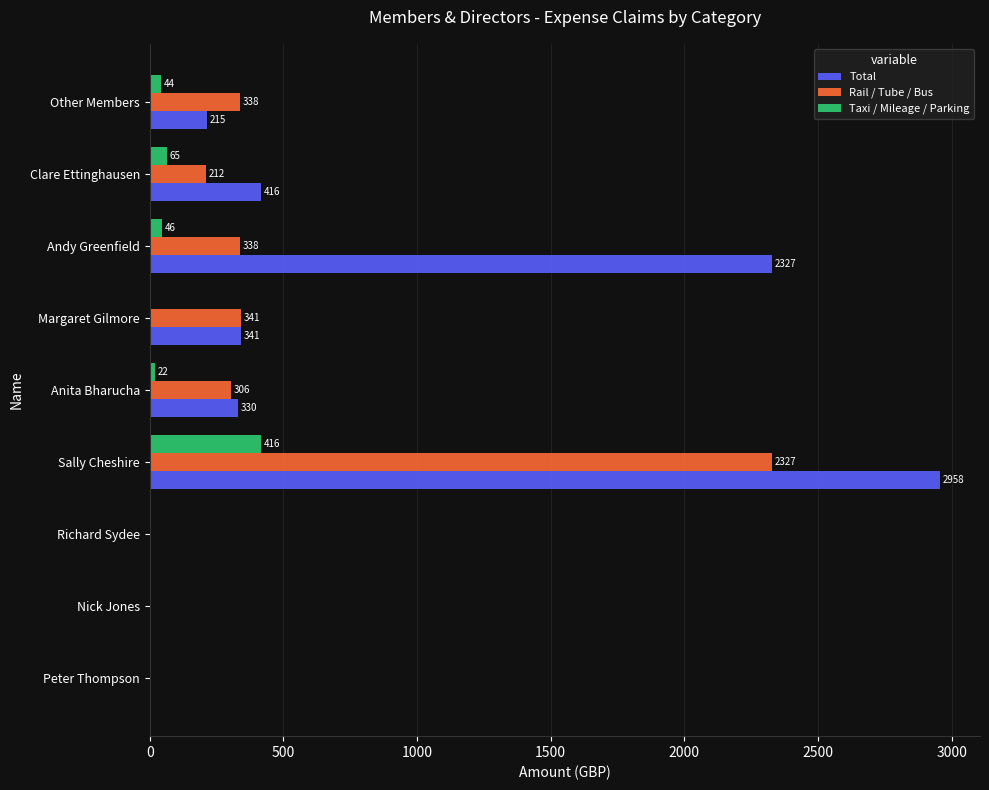

The Total series shows -1784.0 at Peter Thompson. True or false?

False